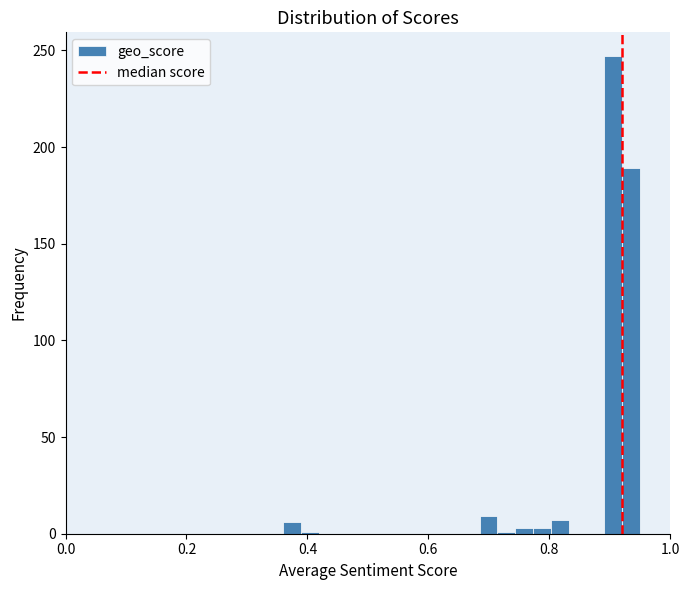

Around what value on the x-axis is the tallest bar? Give the approximate position of its centre, as read against the axis.

0.90